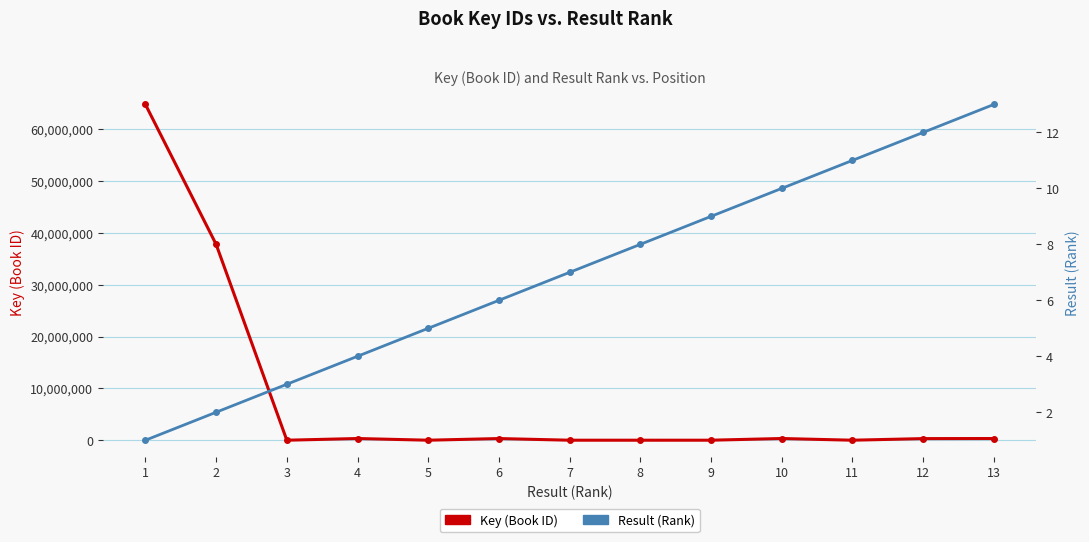

True or false: Key (Book ID) and Result (Rank) cross at least once.

False